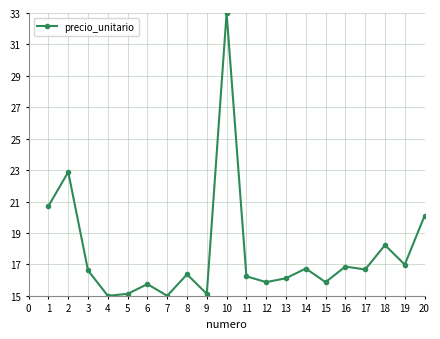

True or false: there are more than 0 points higher than both neighbors.

True